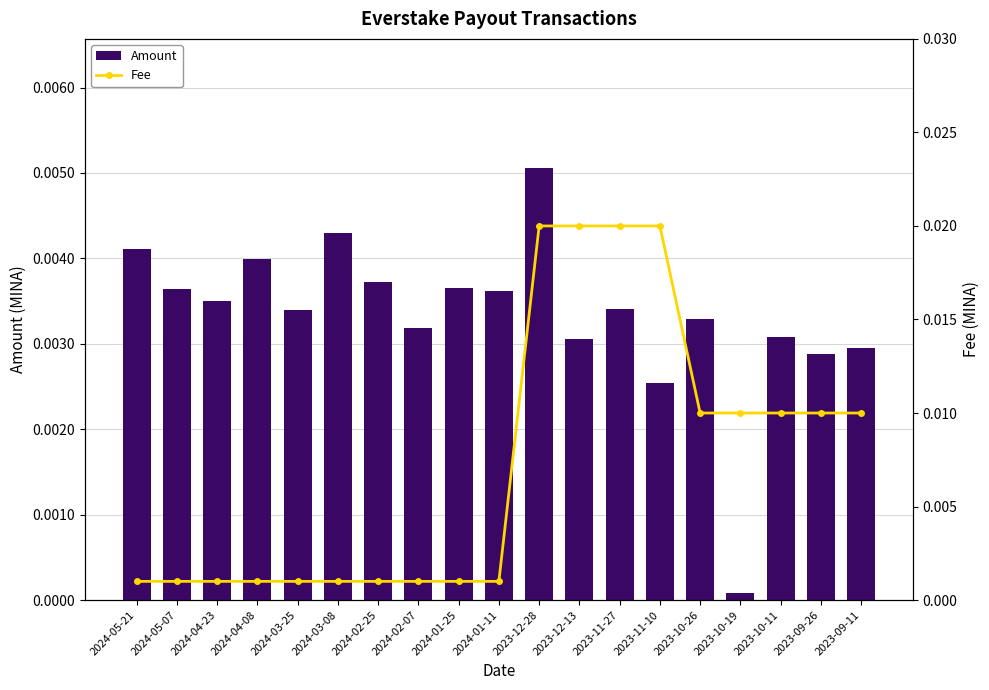

Count the number of data series in this chart.

2